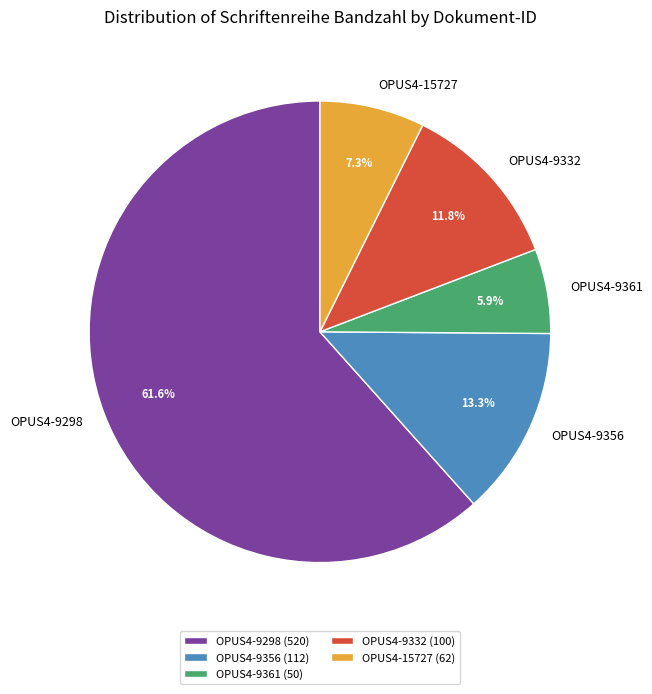

Which category has the smallest portion of the pie?

OPUS4-9361